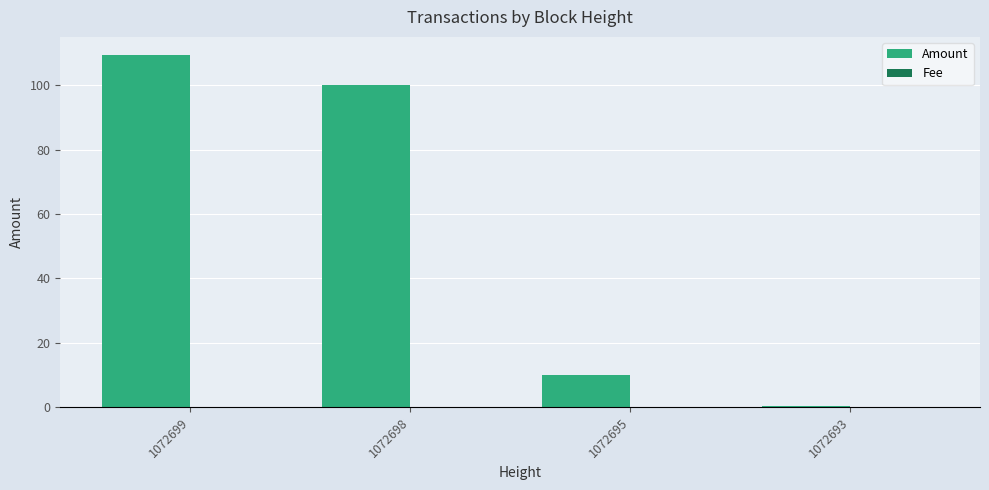

What is the sum of the Amount values at 1072699 and 1072698?

209.6